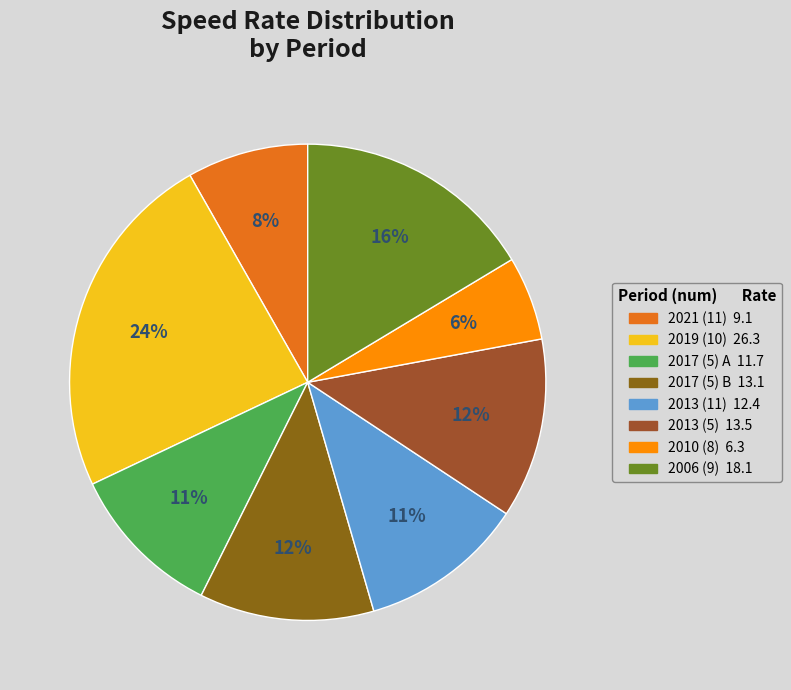

To the nearest percent, what is the difference between the largest and smallest slice percentages?

18%